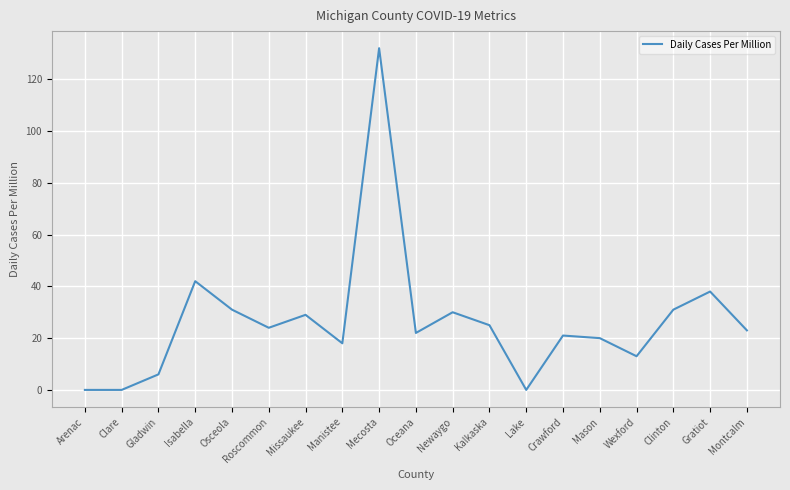

The value at Missaukee is 29. True or false?

True